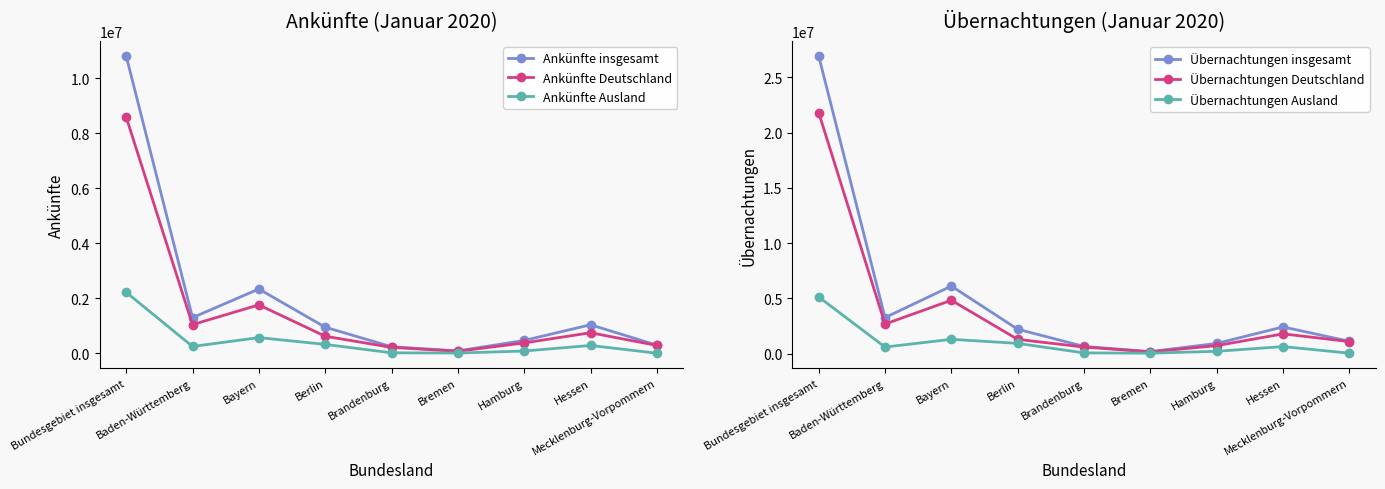

At which category does the chart reach its minimum across all series?

Mecklenburg-Vorpommern